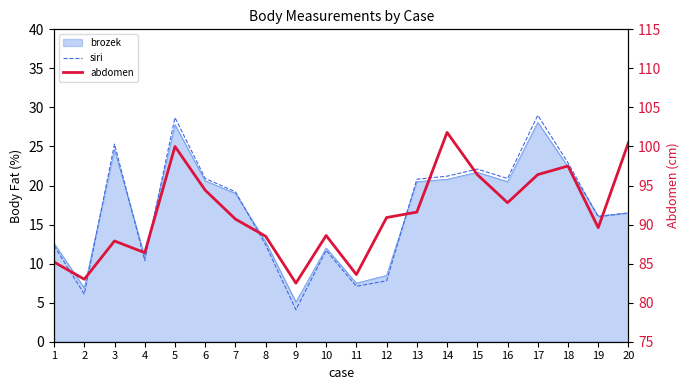

True or false: abdomen has a value of 97.5 at 18.

True